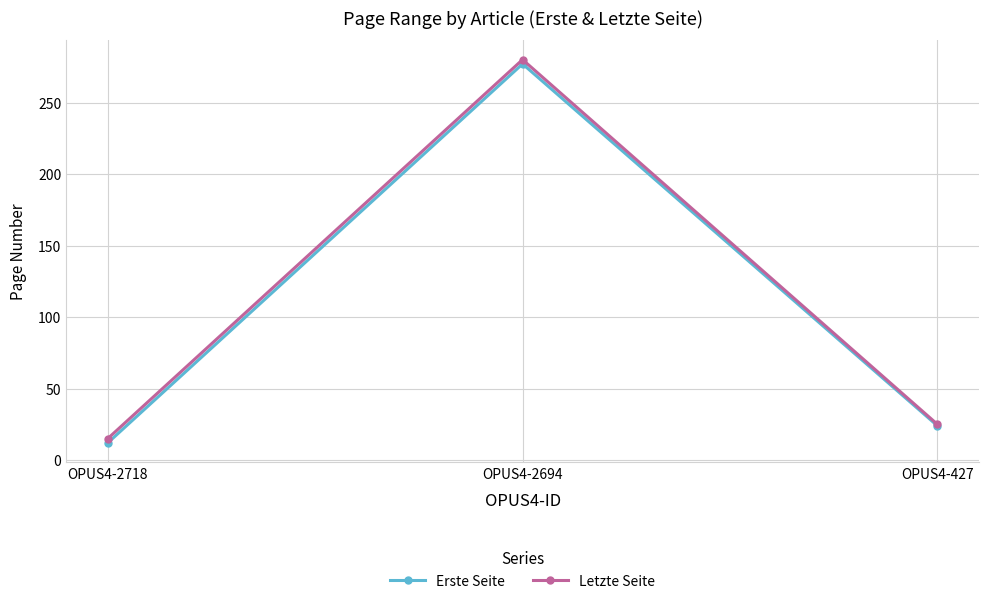

How many data points in Erste Seite are less than 24?

1